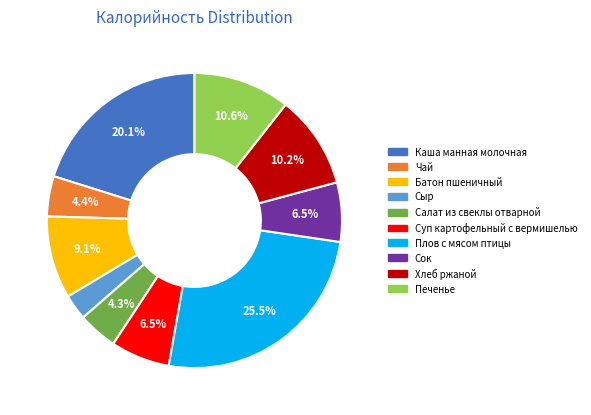

Combined, do Сок and Чай account for over 50%?

No